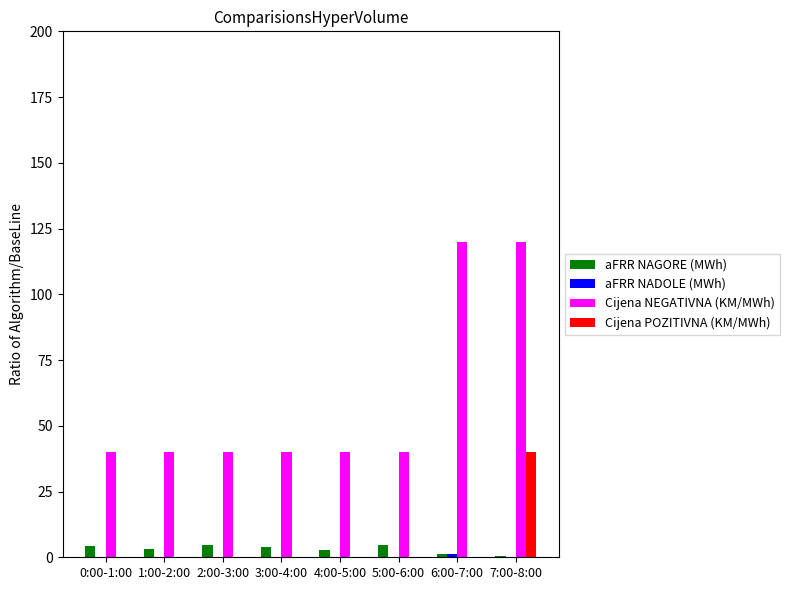

Which series has the largest total across all categories?

Cijena NEGATIVNA (KM/MWh)